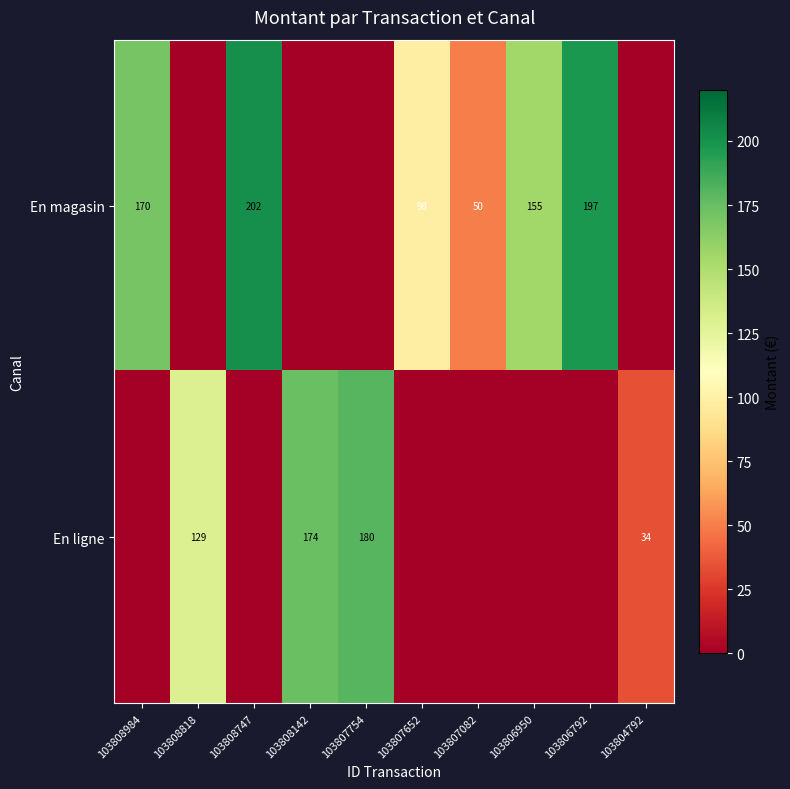

Is it true that En ligne equals 129 at 103808818?

True